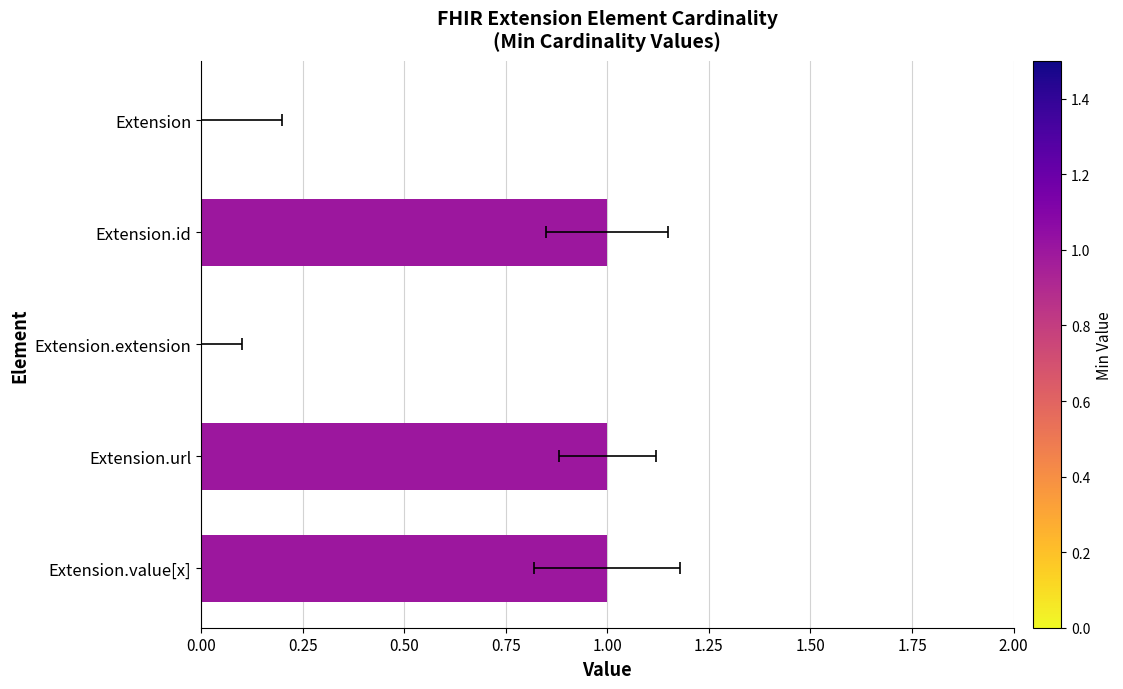

How many data points does each series have?

5